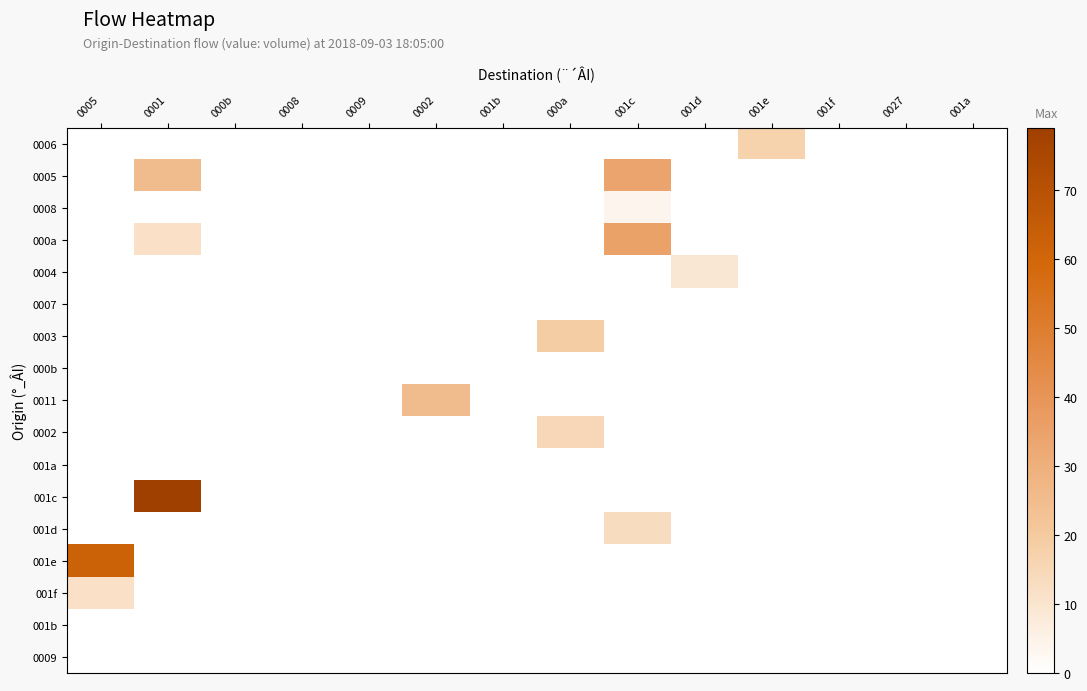

What is the total value across all series at 0001?

116